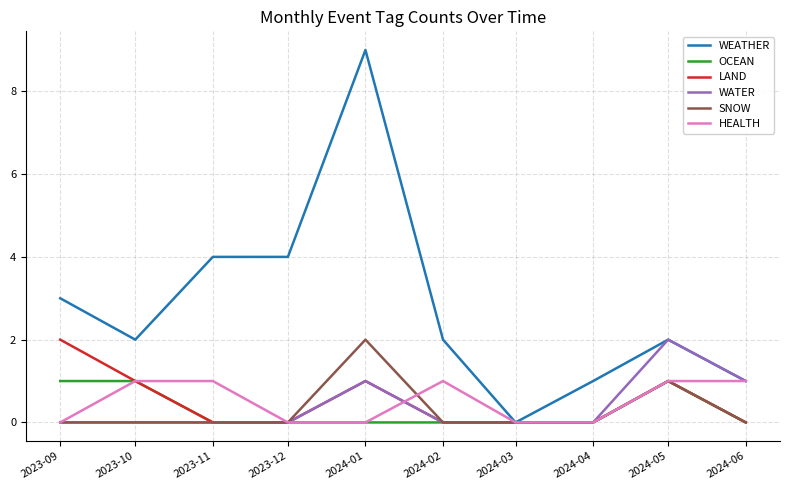

The value of WEATHER at 2023-12 is 4. True or false?

True